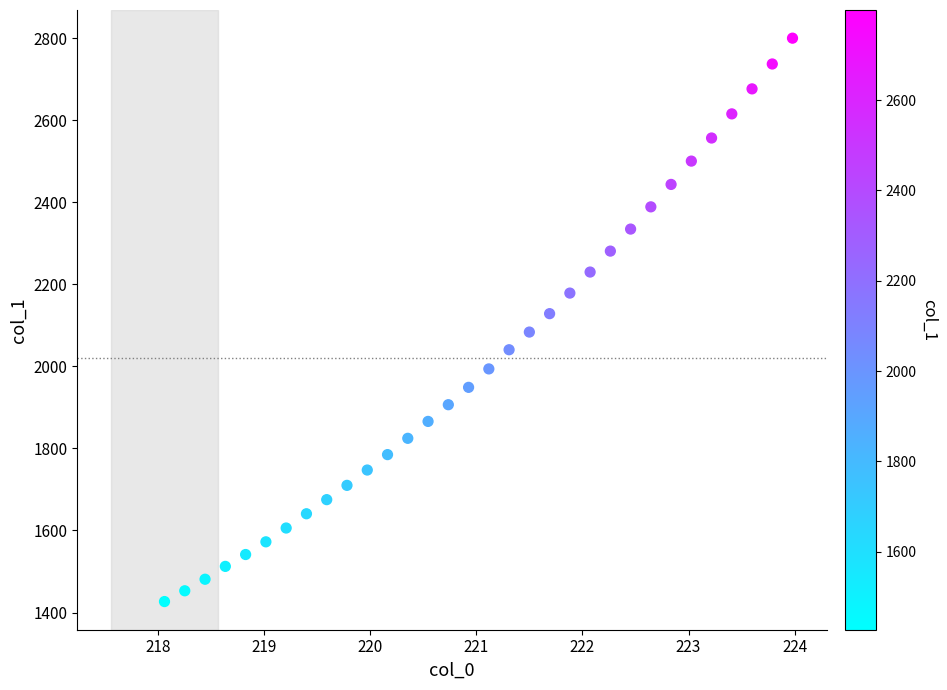

What is the range of X values (max minus min)?

5.9